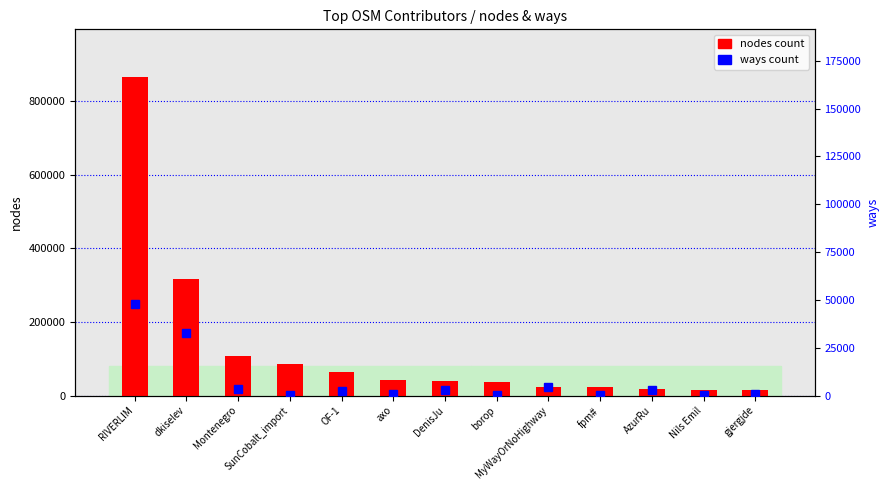

Is it true that ways count equals 52 at fpm#?

False